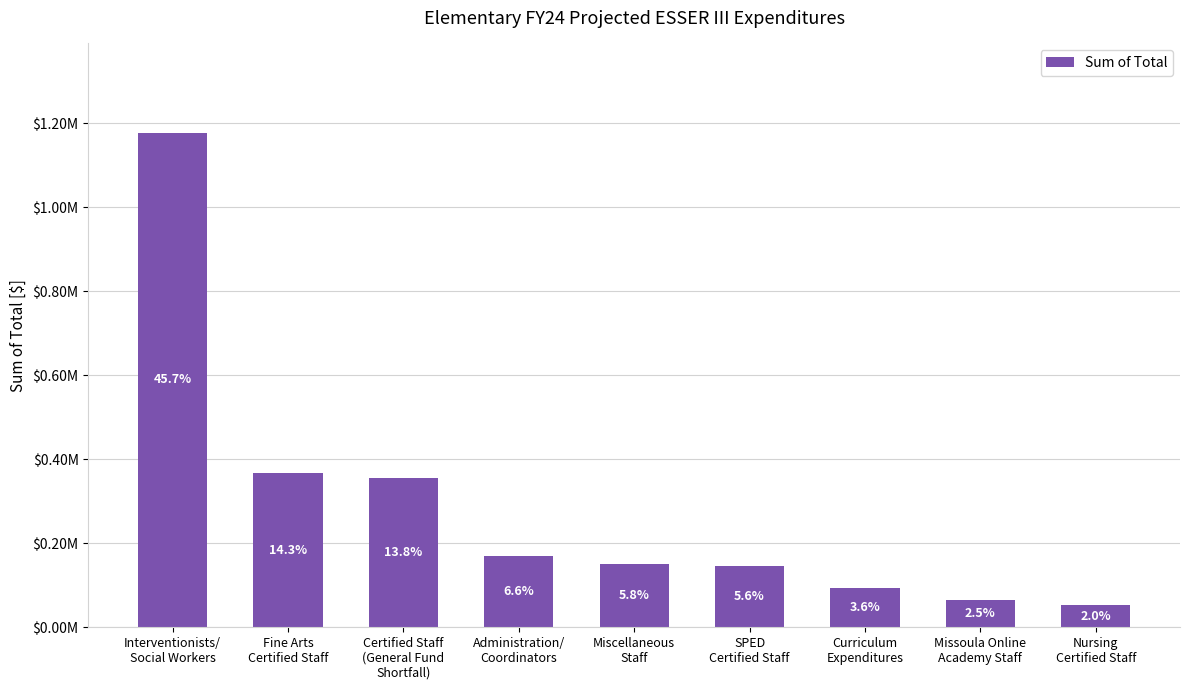

Does the chart contain any negative values?

No